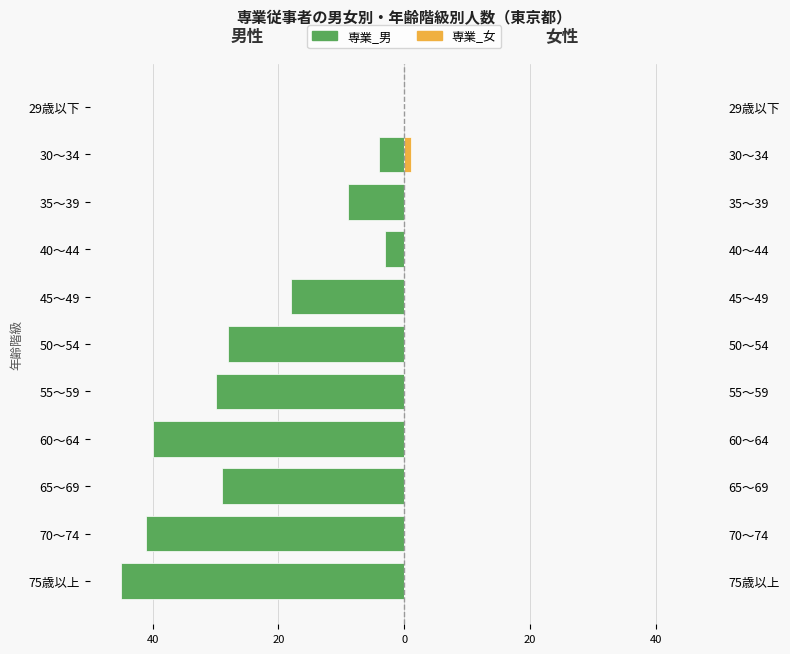

How many data points in 専業_男 are less than -28?

5